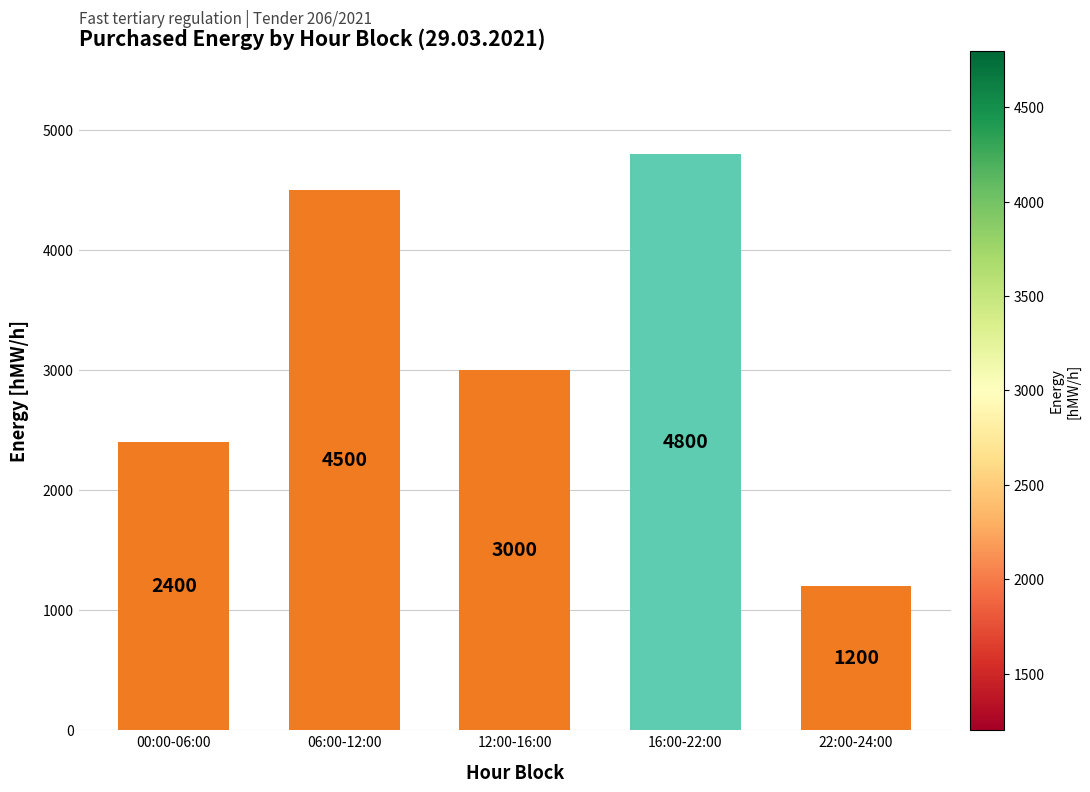

Which category has the highest value across all series?

16:00-22:00